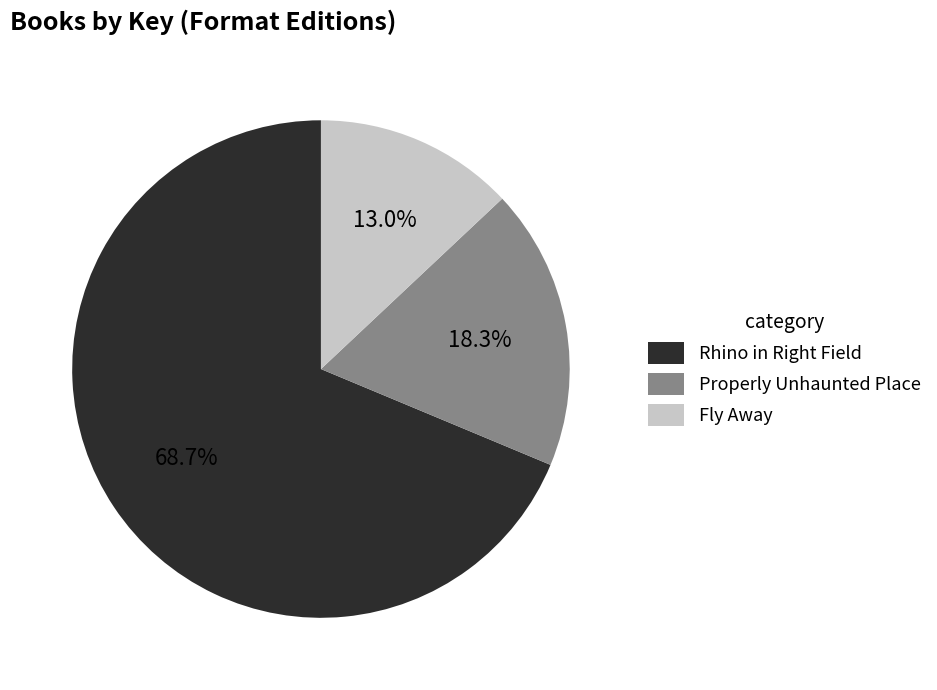

How many slices are in this pie chart?

3